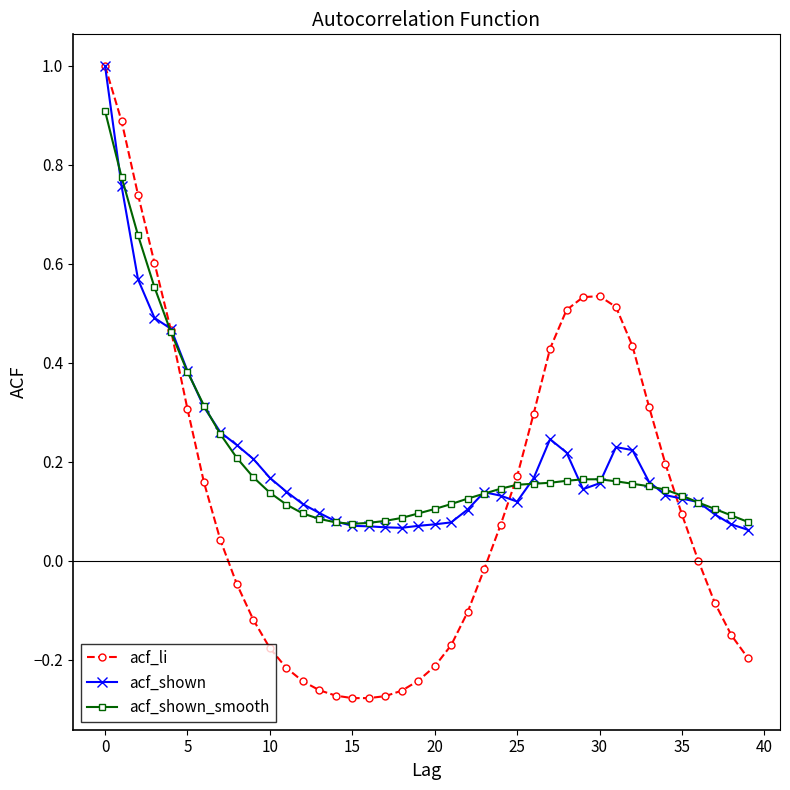

True or false: acf_li has more than 0 points higher than both neighbors.

True